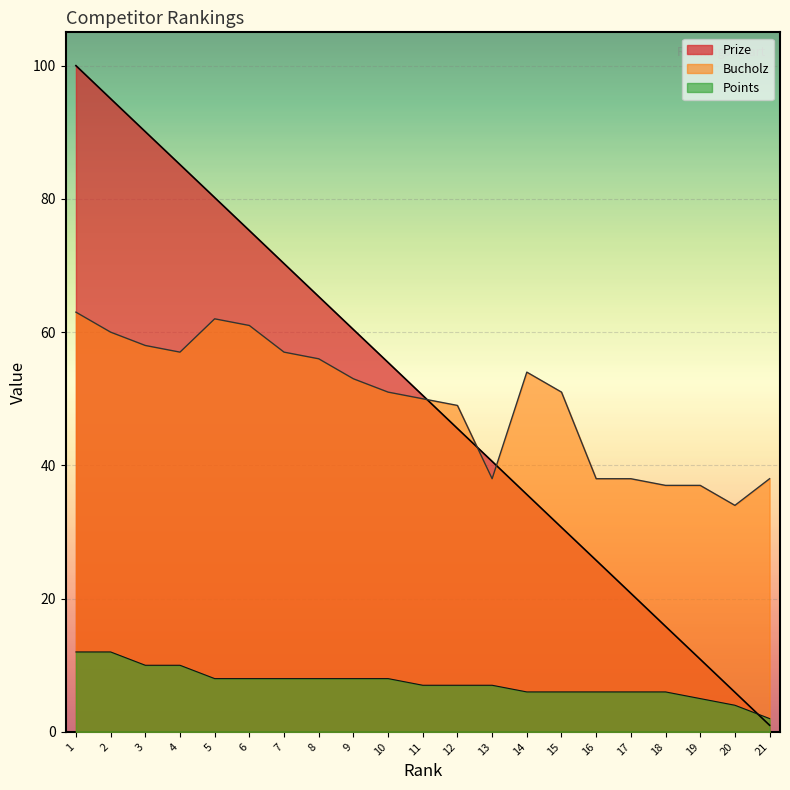

Reading left to right, what are all the values shown in this chart?

Prize: 100.0	95.0	90.1	85.2	80.2	75.2	70.3	65.3	60.4	55.5	50.5	45.5	40.6	35.6	30.7	25.8	20.8	15.8	10.9	6.0	1.0
Bucholz: 63.0	60.0	58.0	57.0	62.0	61.0	57.0	56.0	53.0	51.0	50.0	49.0	38.0	54.0	51.0	38.0	38.0	37.0	37.0	34.0	38.0
Points: 12.0	12.0	10.0	10.0	8.0	8.0	8.0	8.0	8.0	8.0	7.0	7.0	7.0	6.0	6.0	6.0	6.0	6.0	5.0	4.0	2.0